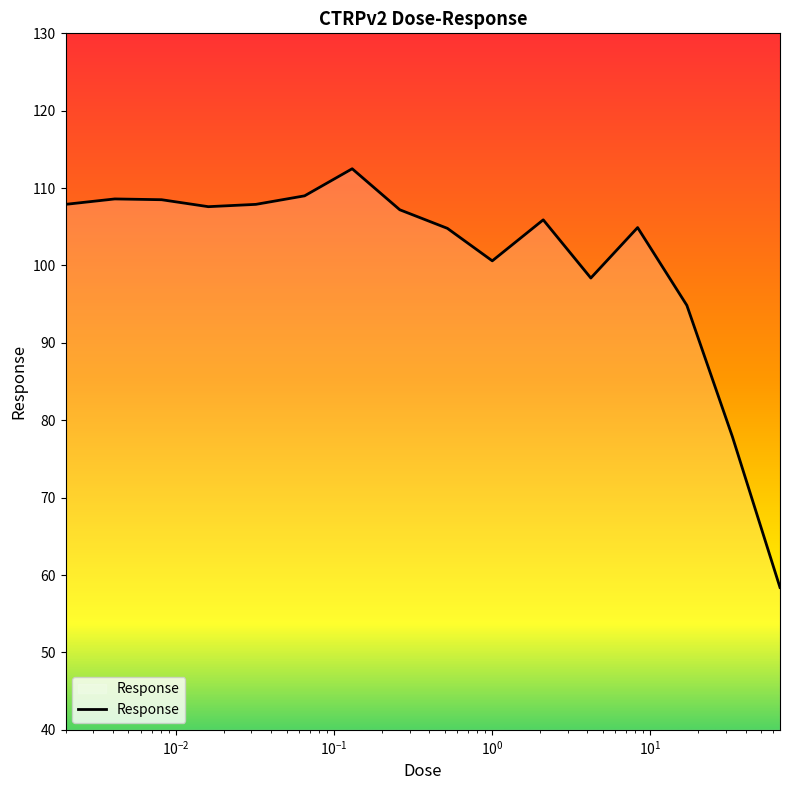

What is the greatest value displayed?

112.5